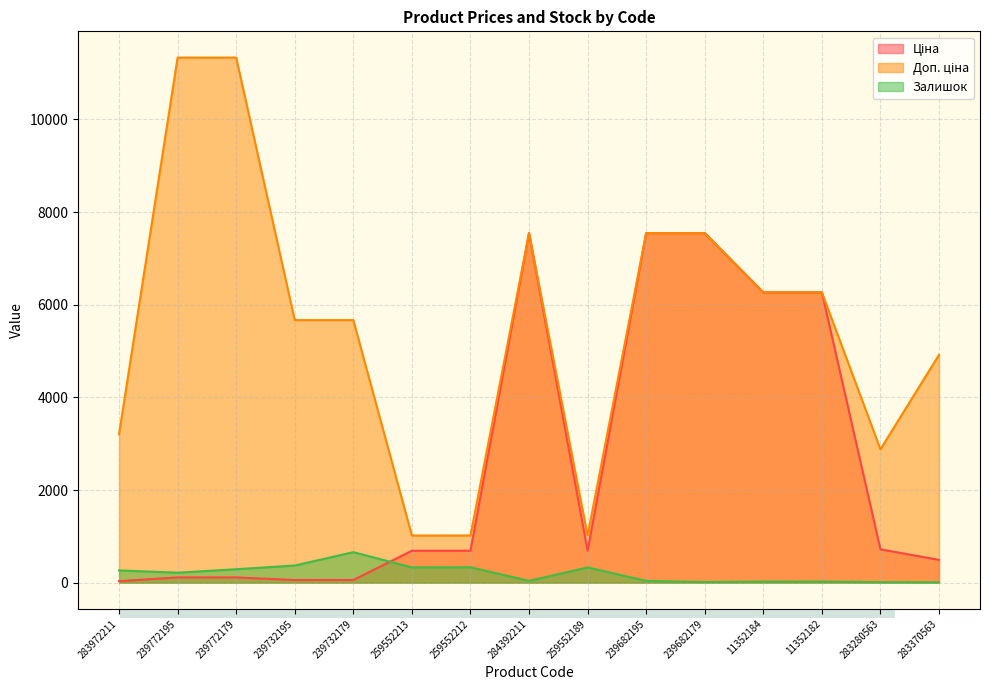

Where does the Доп. ціна series first go above 5667?

239772195